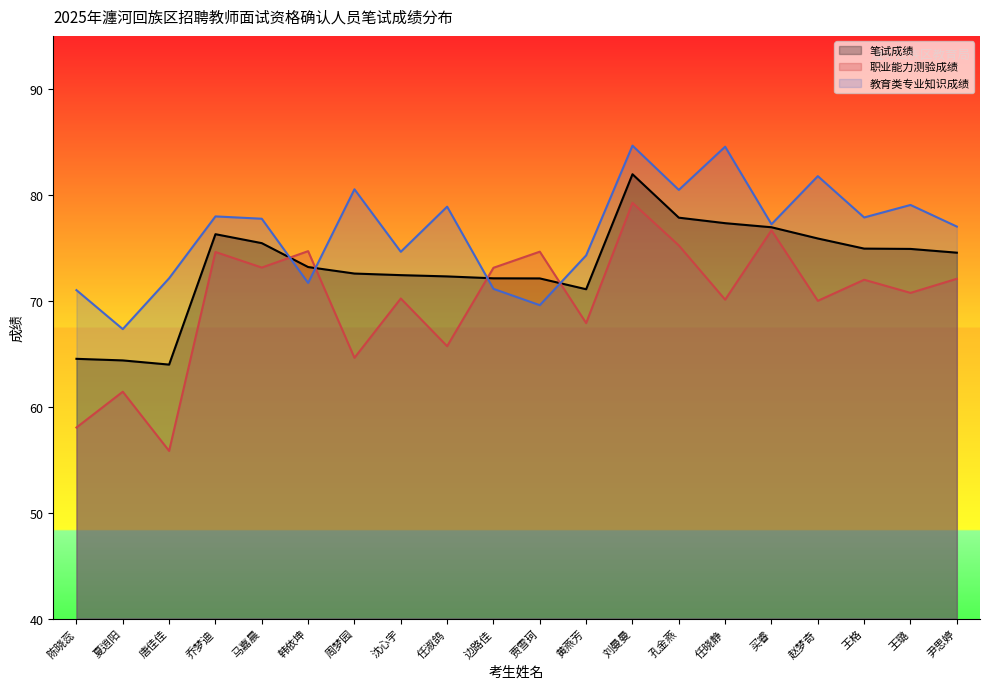

Reading left to right, extract all data points from this chart.

笔试成绩: 64.5	64.4	64.0	76.3	75.4	73.2	72.6	72.4	72.3	72.1	72.1	71.1	81.9	77.8	77.3	76.9	75.9	74.9	74.9	74.5
职业能力测验成绩: 58.0	61.4	55.8	74.6	73.1	74.7	64.6	70.2	65.7	73.1	74.6	67.9	79.2	75.2	70.1	76.7	70.0	72.0	70.7	72.1
教育类专业知识成绩: 71.0	67.3	72.1	78.0	77.7	71.7	80.5	74.6	78.9	71.1	69.6	74.3	84.6	80.5	84.5	77.2	81.8	77.9	79.0	77.0